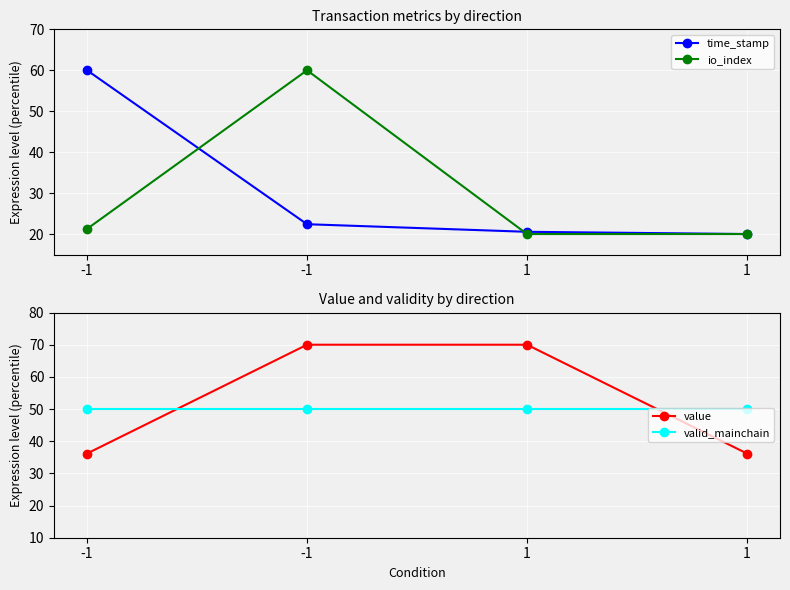

At which label does io_index reach its minimum?

1